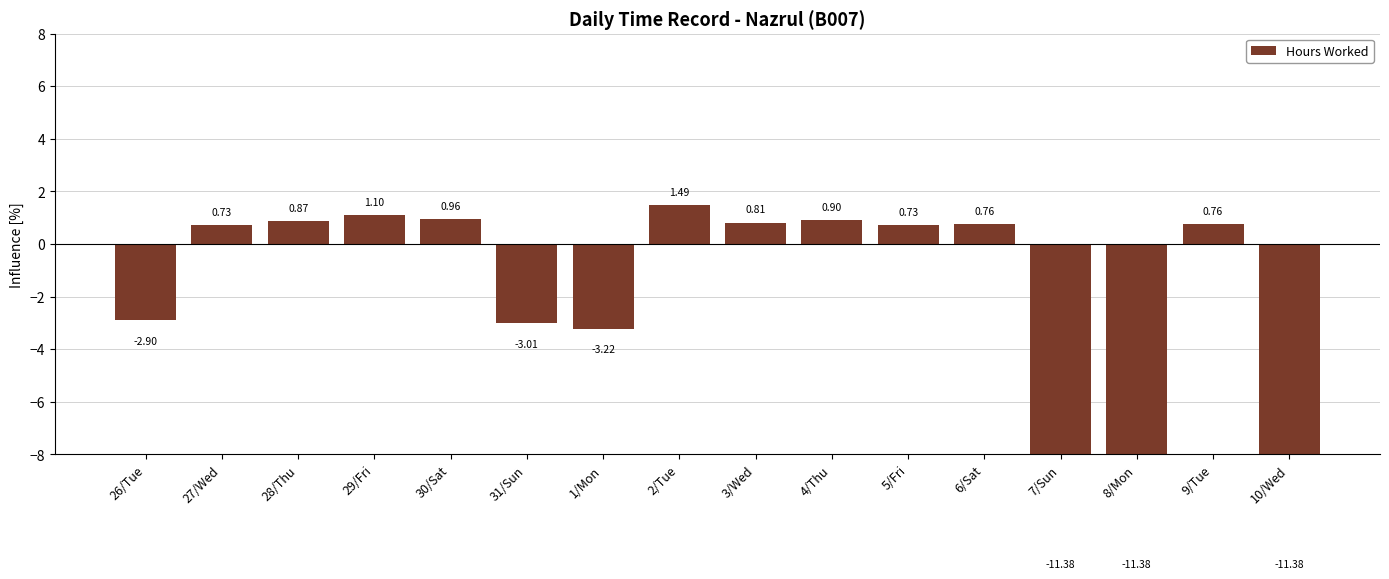

What is the label of the 7th bar from the right?

4/Thu